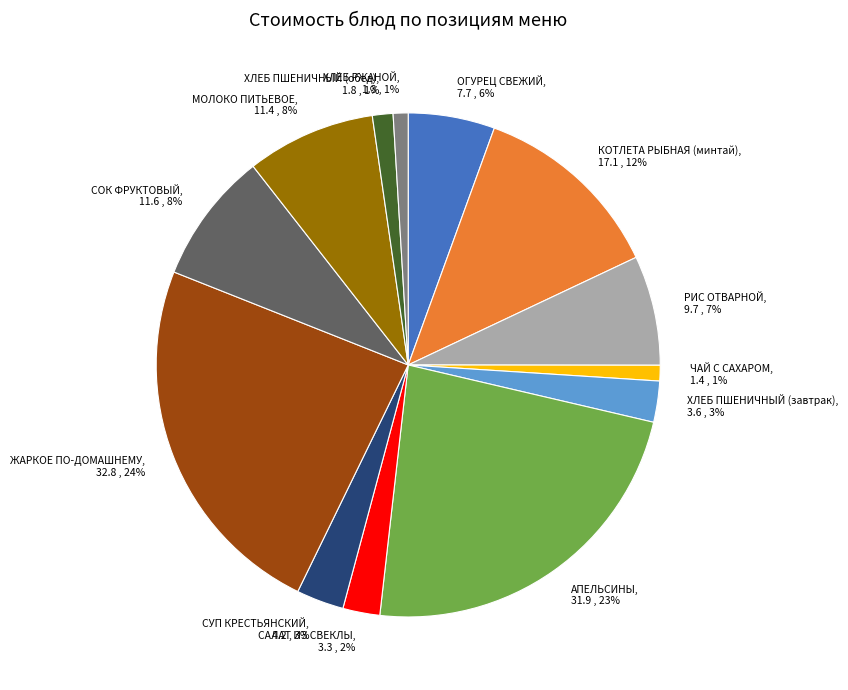

Is it true that ЖАРКОЕ ПО-ДОМАШНЕМУ is 38% of the pie?

False